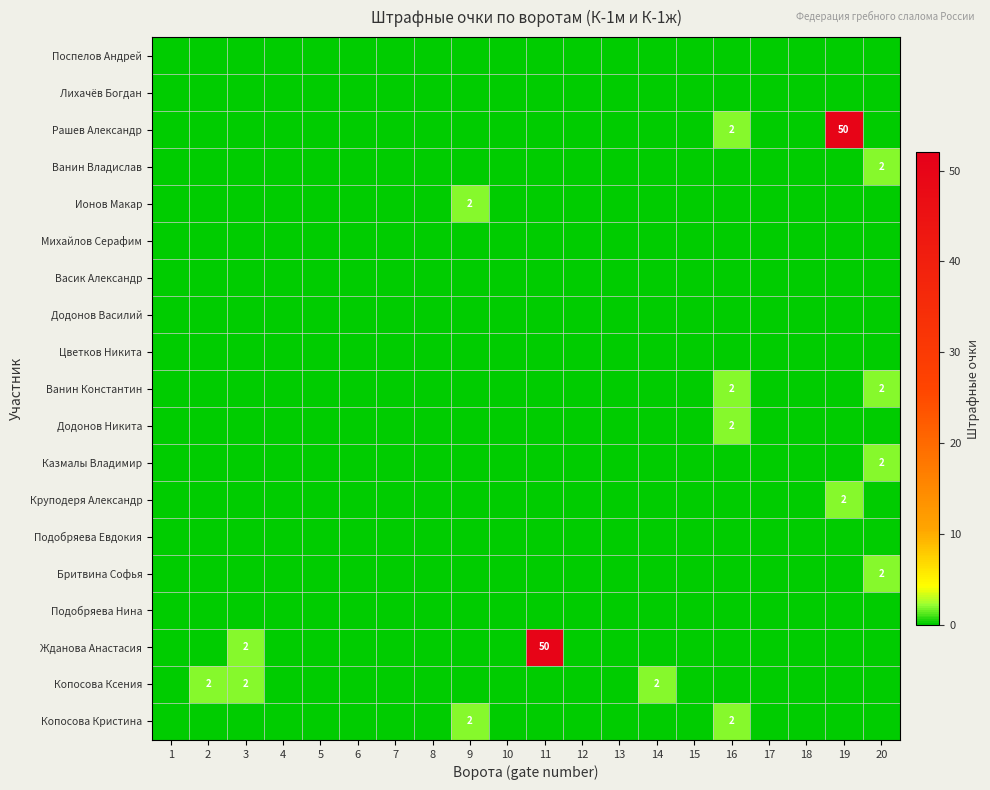

Which series has the largest total across all categories?

Рашев Александр